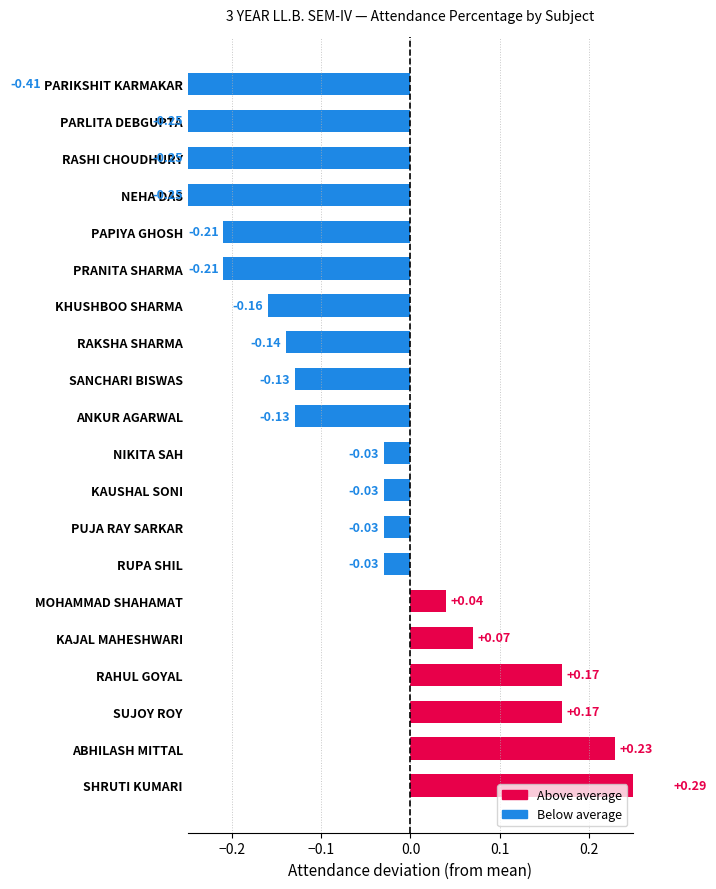

Count the number of data series in this chart.

1